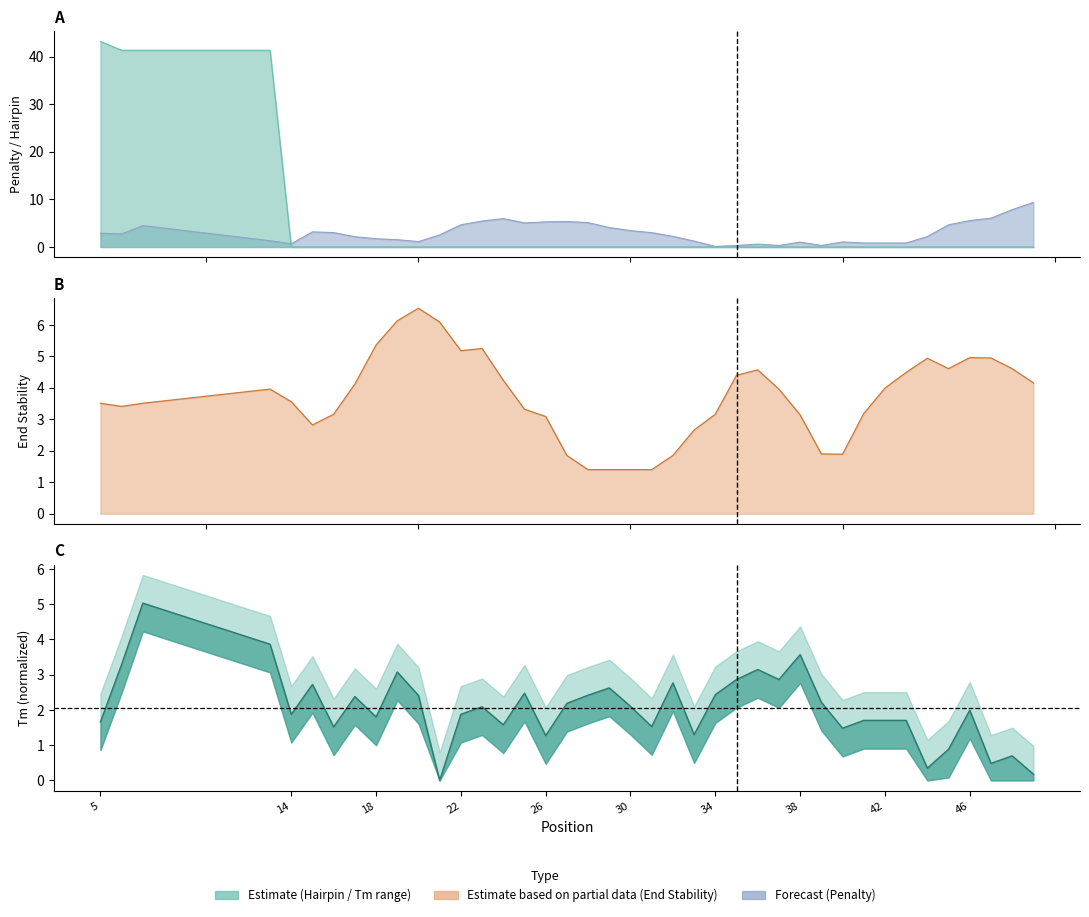

True or false: PRIMER_RIGHT_0_TM has more than 2 interior local peaks.

True